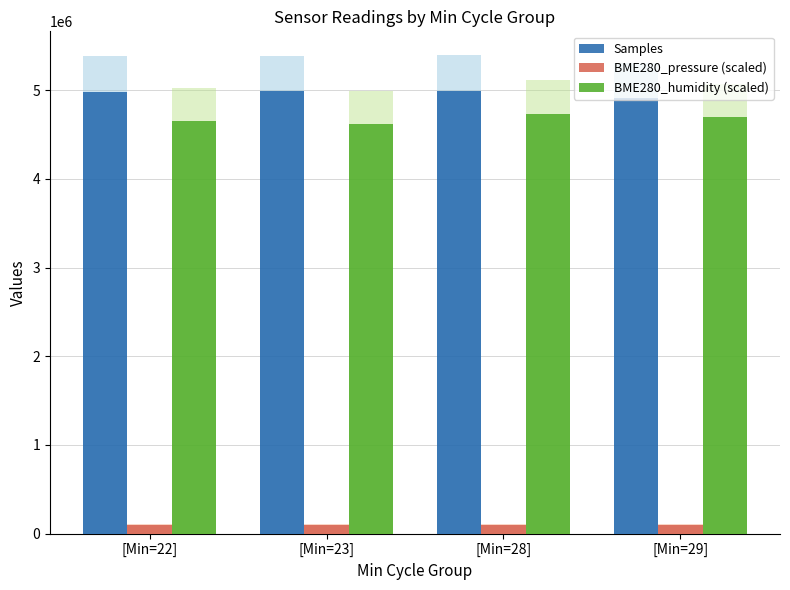

Which series has the widest spread of values?

BME280_humidity (scaled)